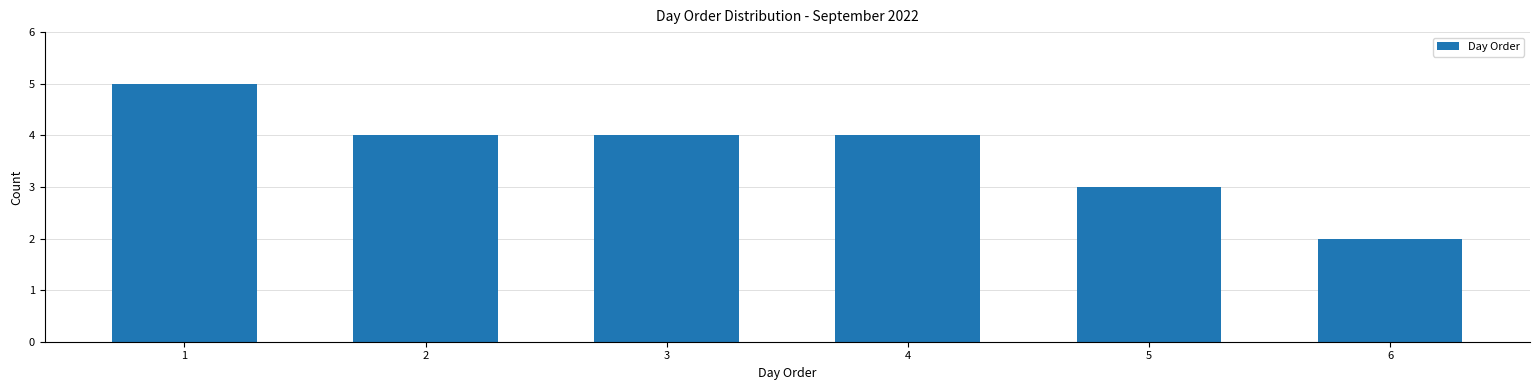

Reading left to right, extract all data points from this chart.

1=5	2=4	3=4	4=4	5=3	6=2